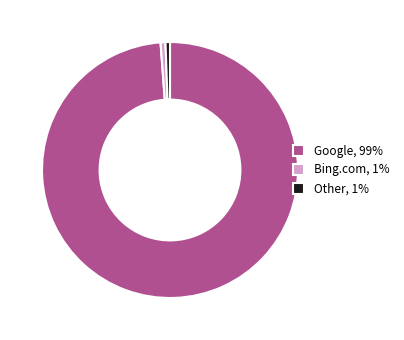

Which slice represents more than half of the pie?

Google, 99%